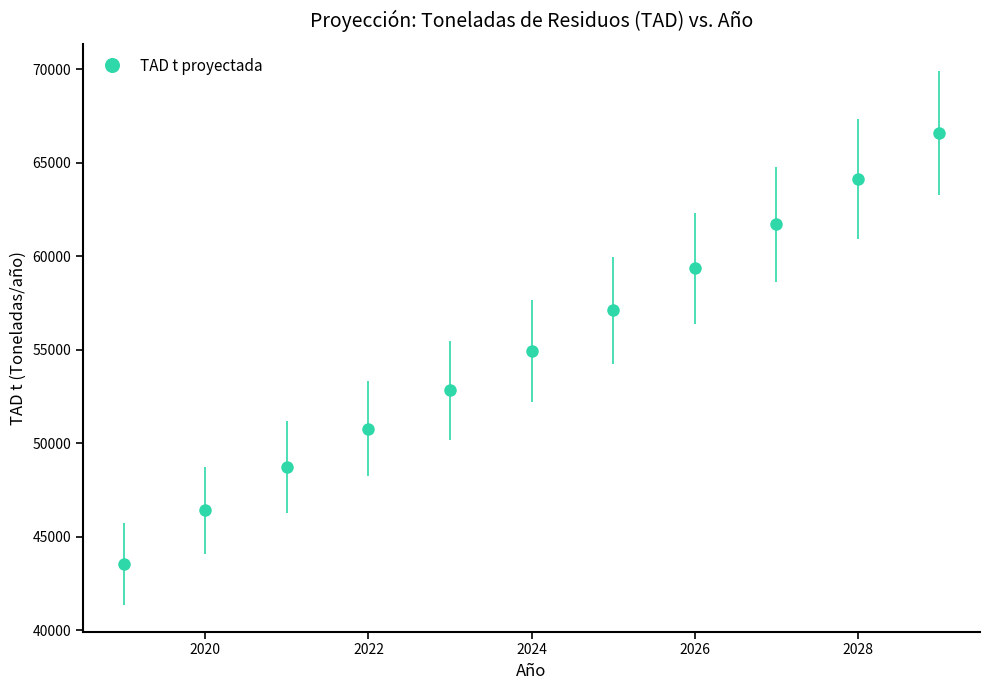

What is the maximum value shown in the chart?

66591.8